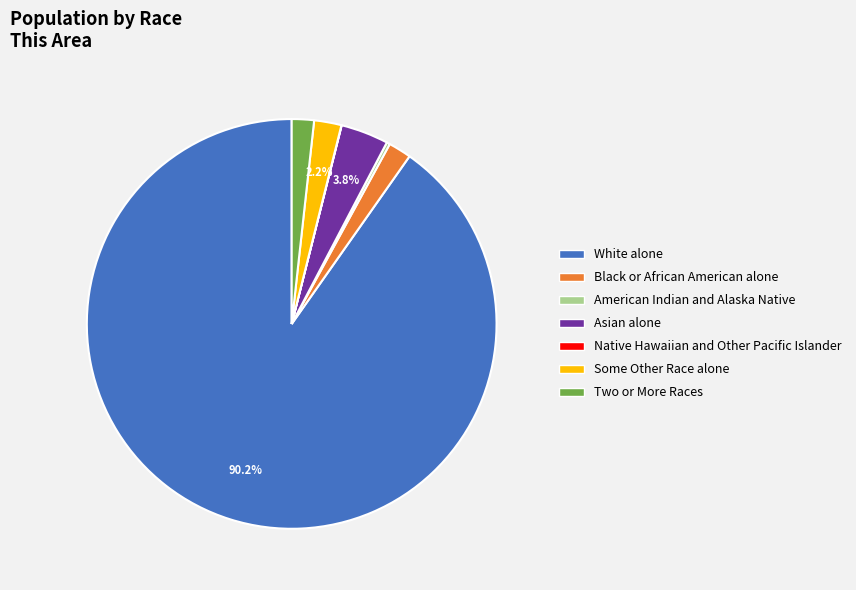

To the nearest percent, what is the difference between the largest and smallest slice percentages?

90%